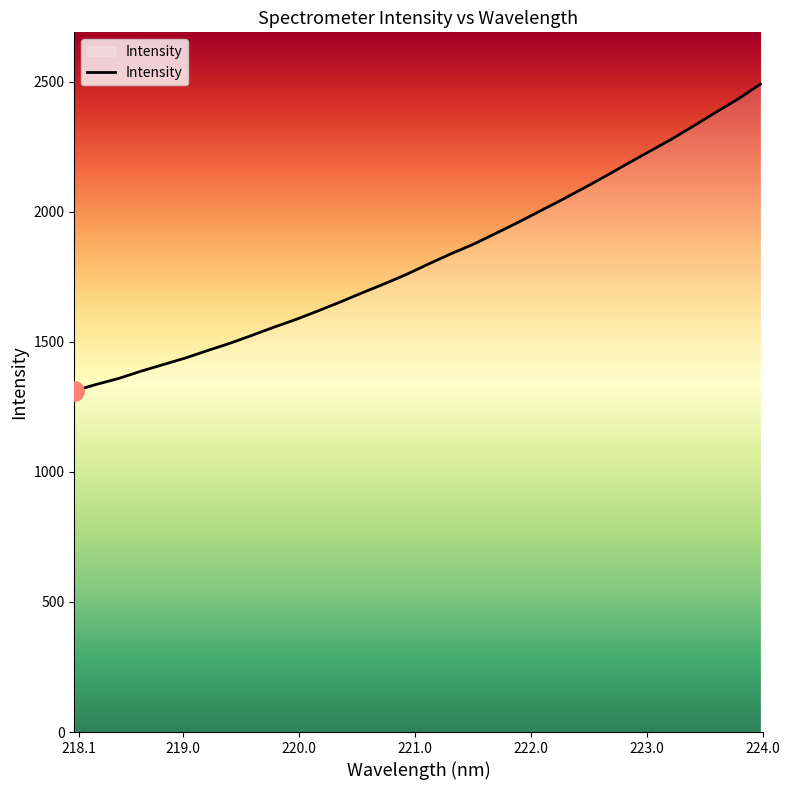

What is the minimum value shown in the chart?

1311.7